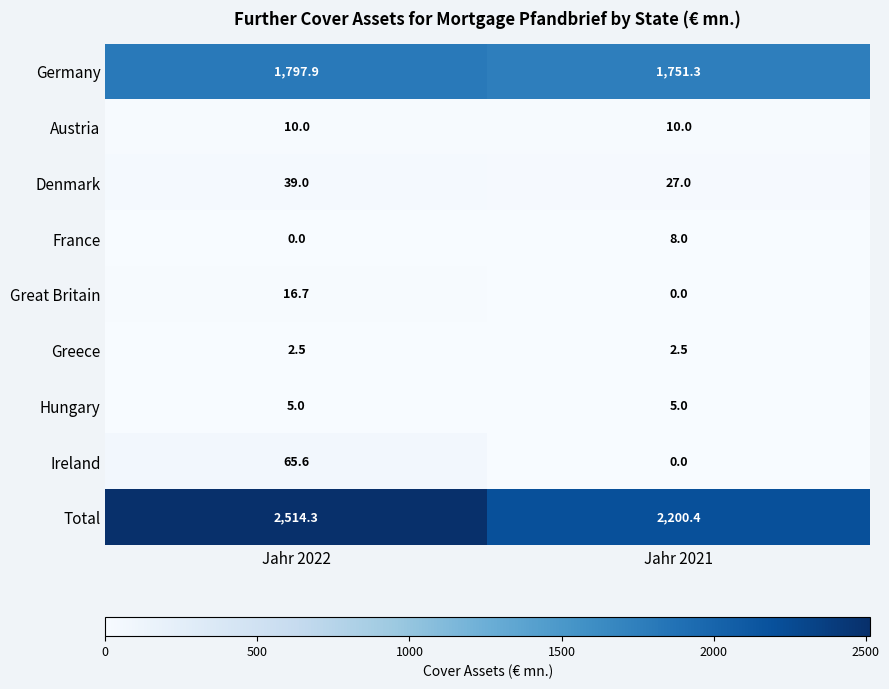

How many data points does each series have?

2